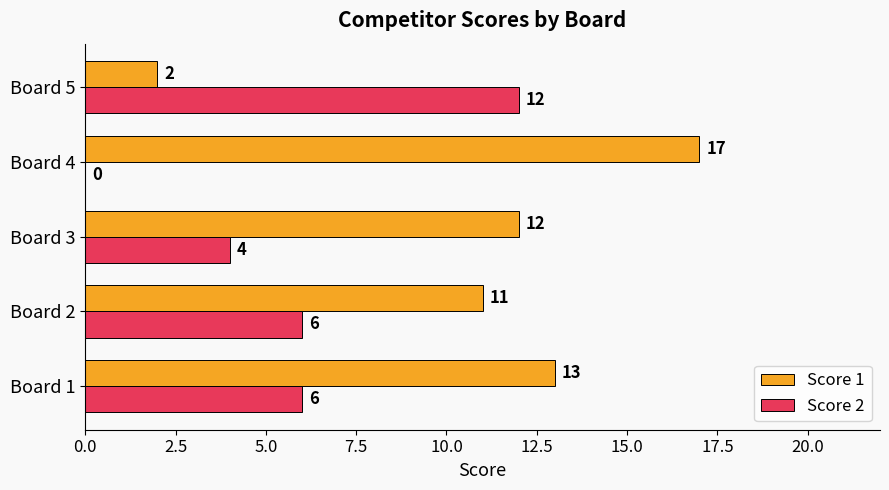

Which series has the largest total across all categories?

Score 1